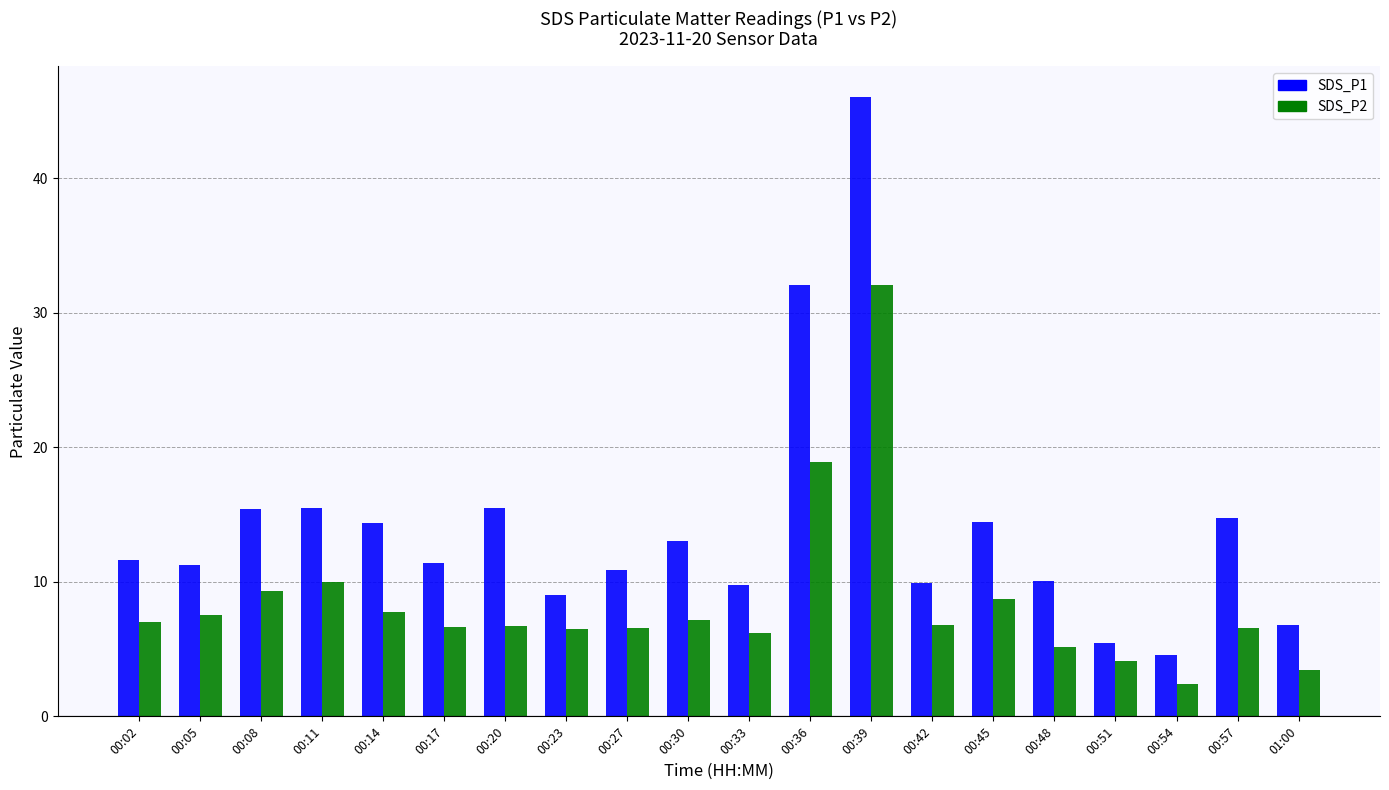

Which series changed the most between 00:27 and 00:51?

SDS_P1